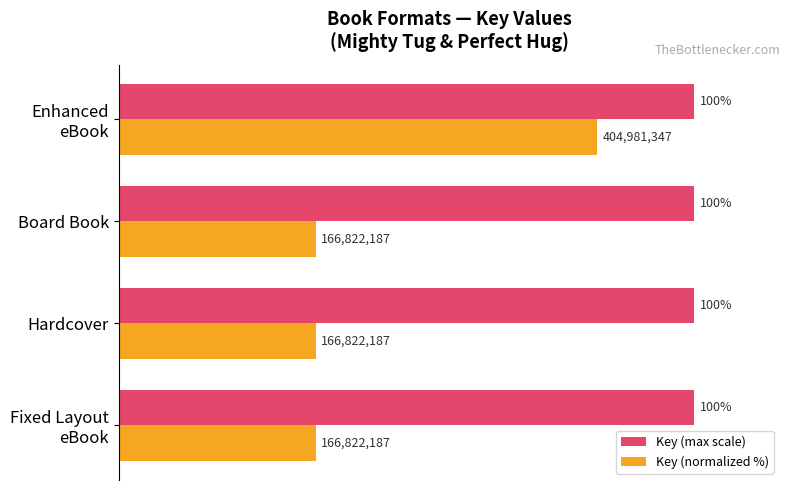

List the series in order of their overall mean, lowest first.

Key (normalized %), Key (max scale)